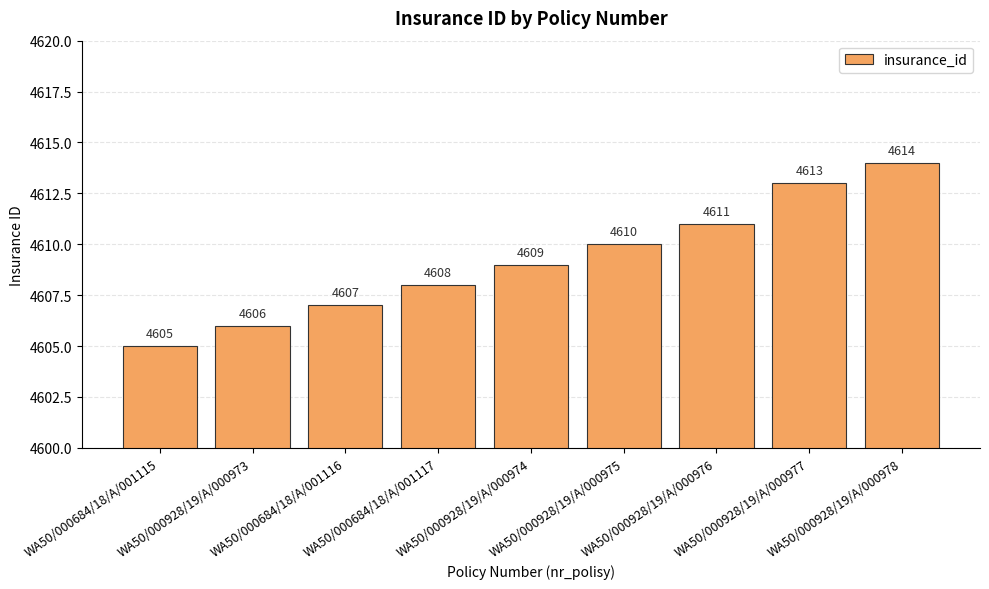

Are the bars grouped side by side (vs. stacked)?

No